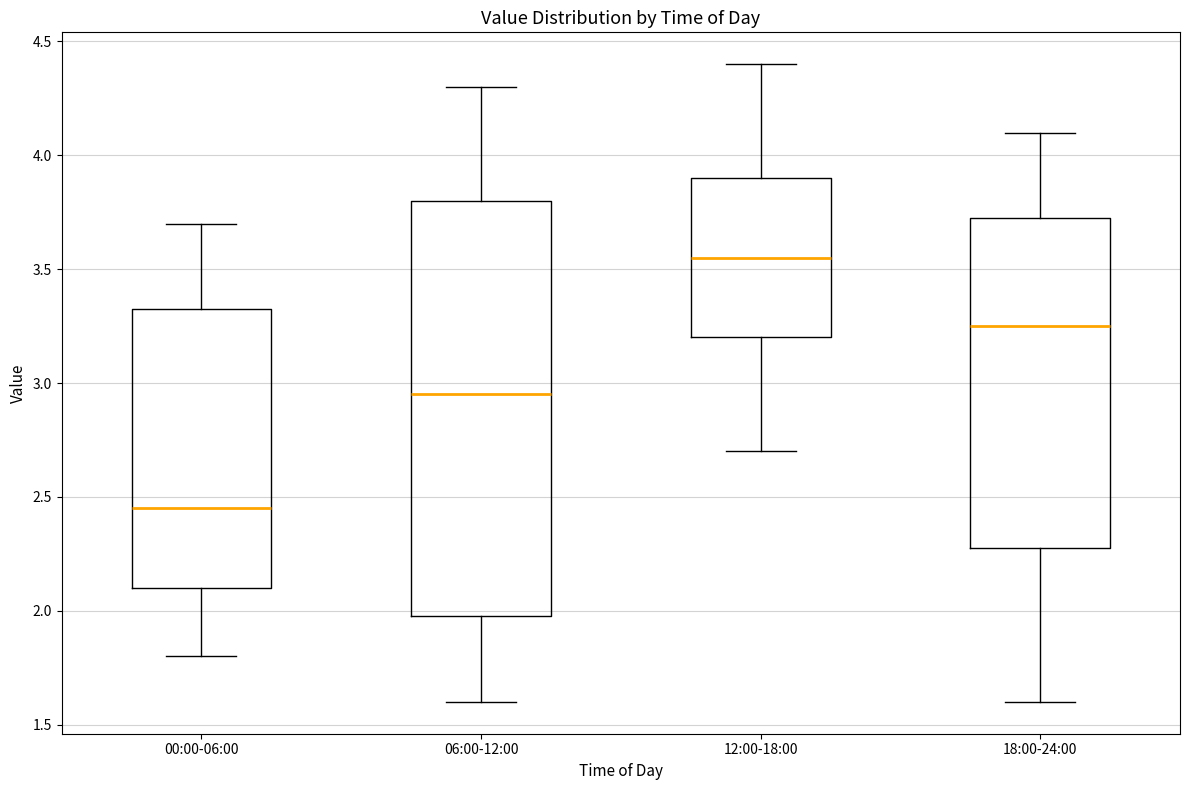

Where is the upper edge of the box for 06:00-12:00 on the y-axis? The values are not printed on the chart, so give them approximately, as read against the axis.

3.80